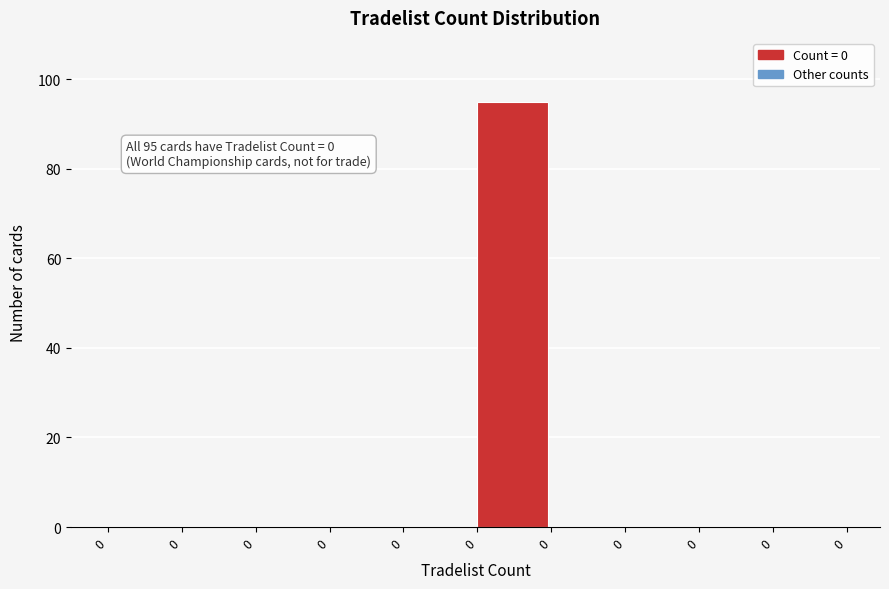

Count the number of data series in this chart.

1